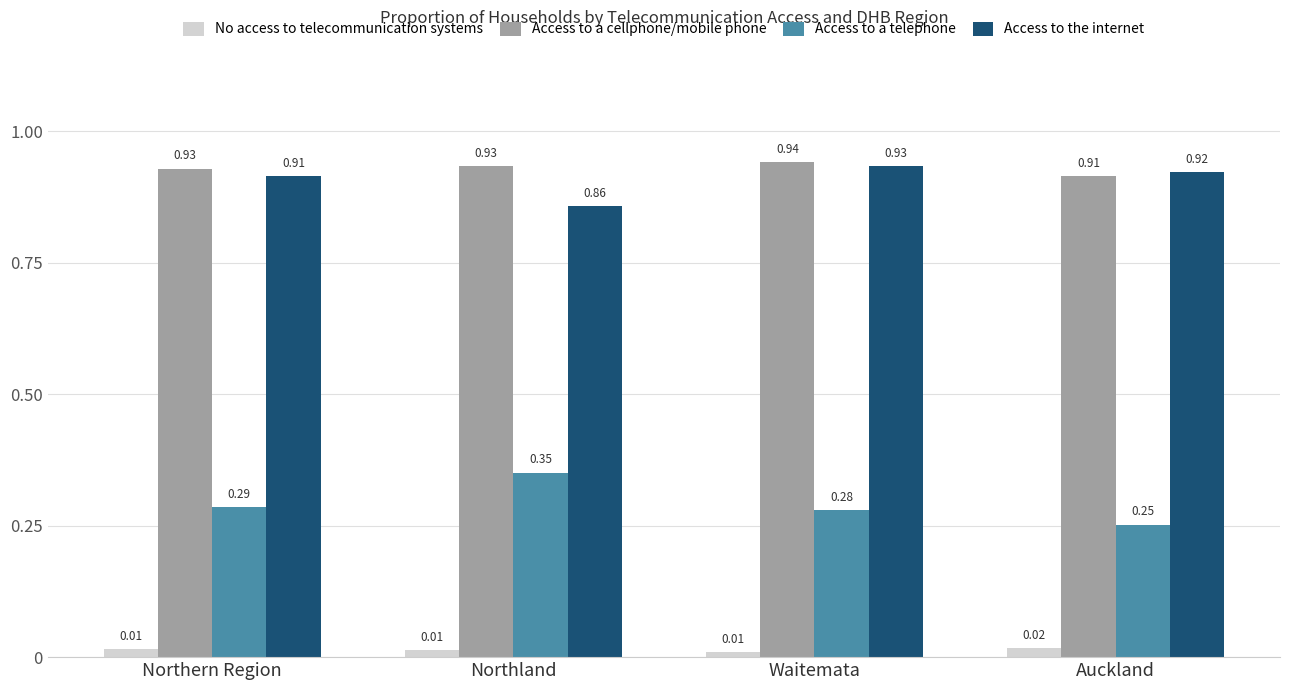

Which series has the widest spread of values?

Access to a telephone